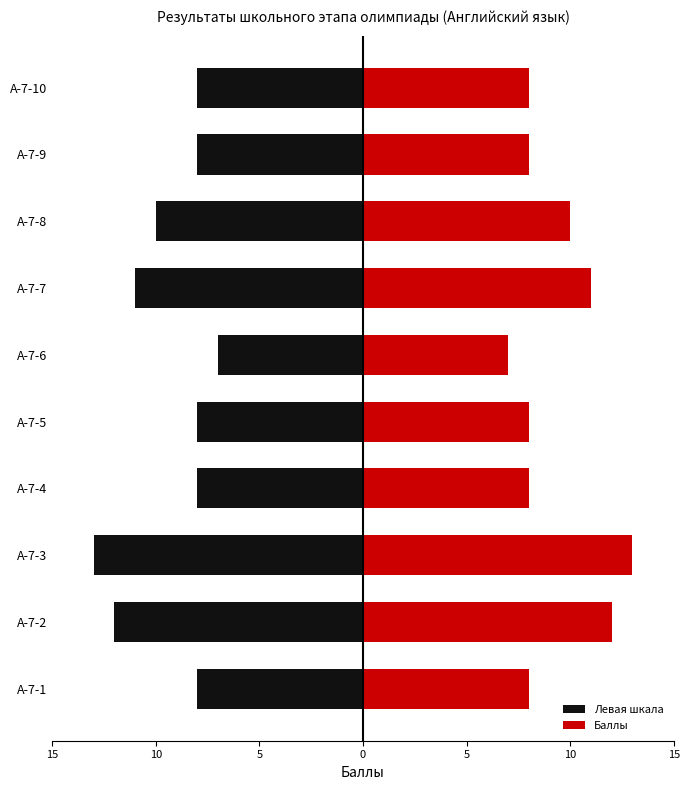

How many bars are there in total?

20